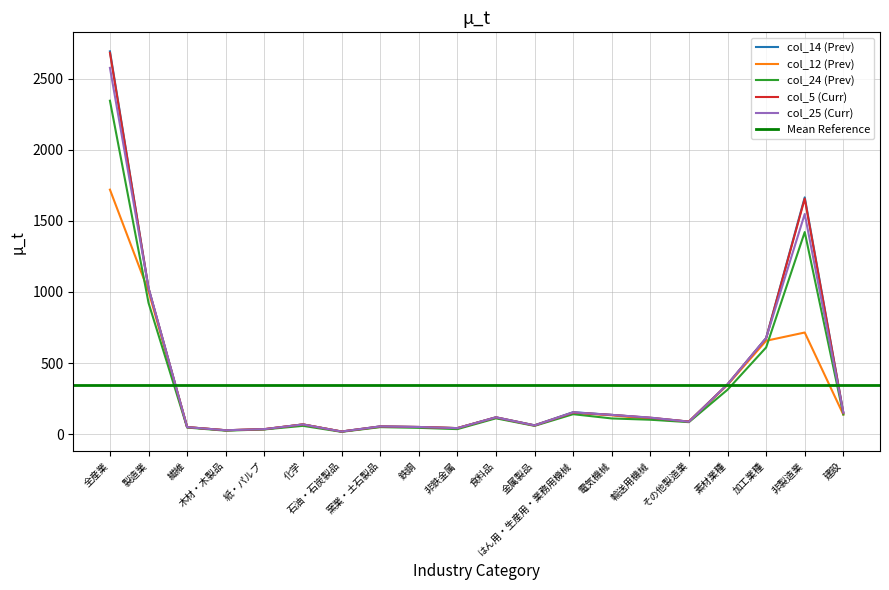

Where does the col_5 (Curr) series first go above 116?

全産業